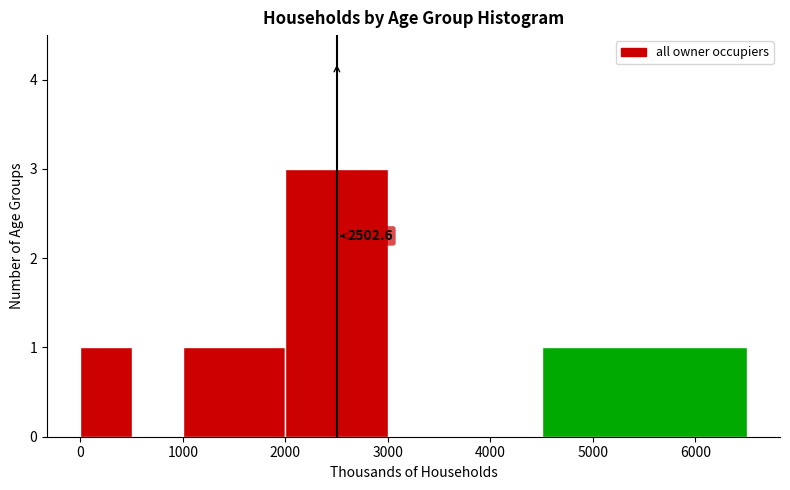

Which range on the x-axis has the tallest bar?

2000 to 3000